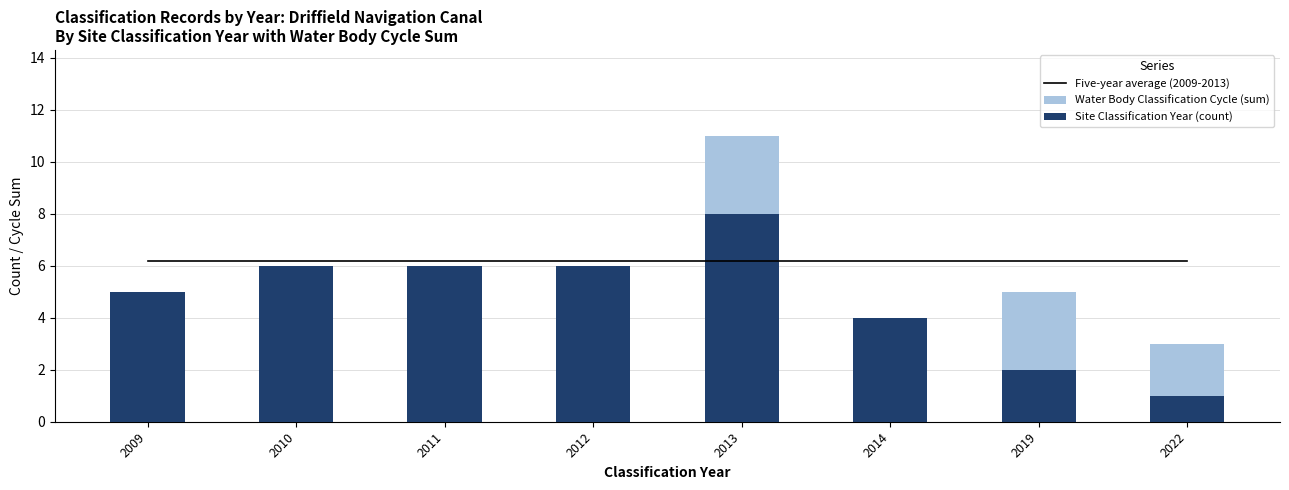

What value does the Five-year average (2009-2013) series have at 2013?

6.2